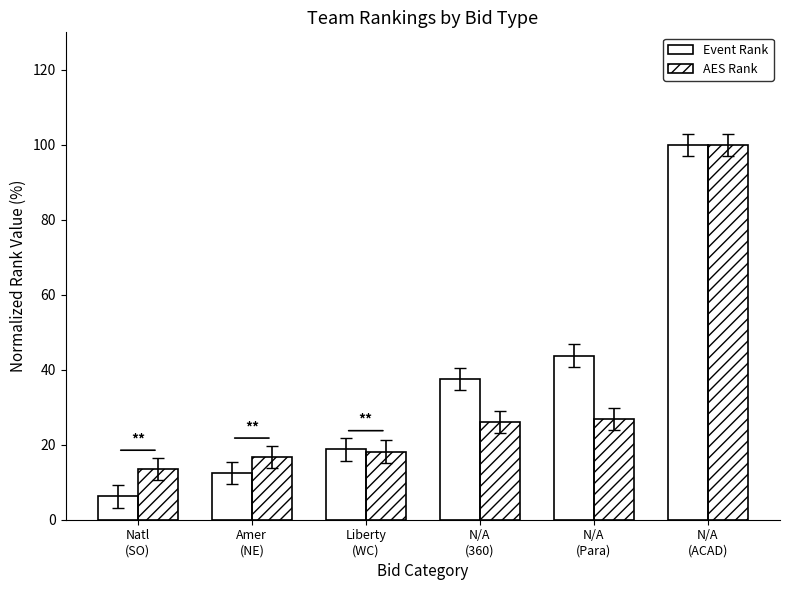

What is the greatest value displayed?

100.0